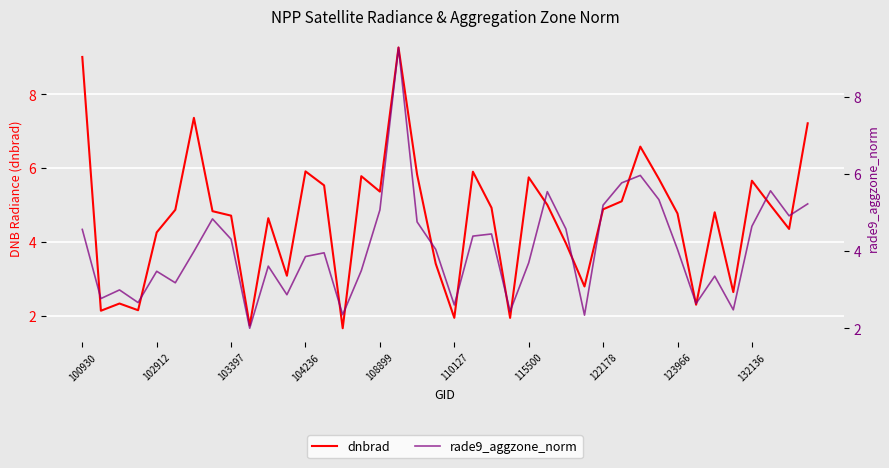

What are all the series names shown in the legend?

dnbrad, rade9_aggzone_norm